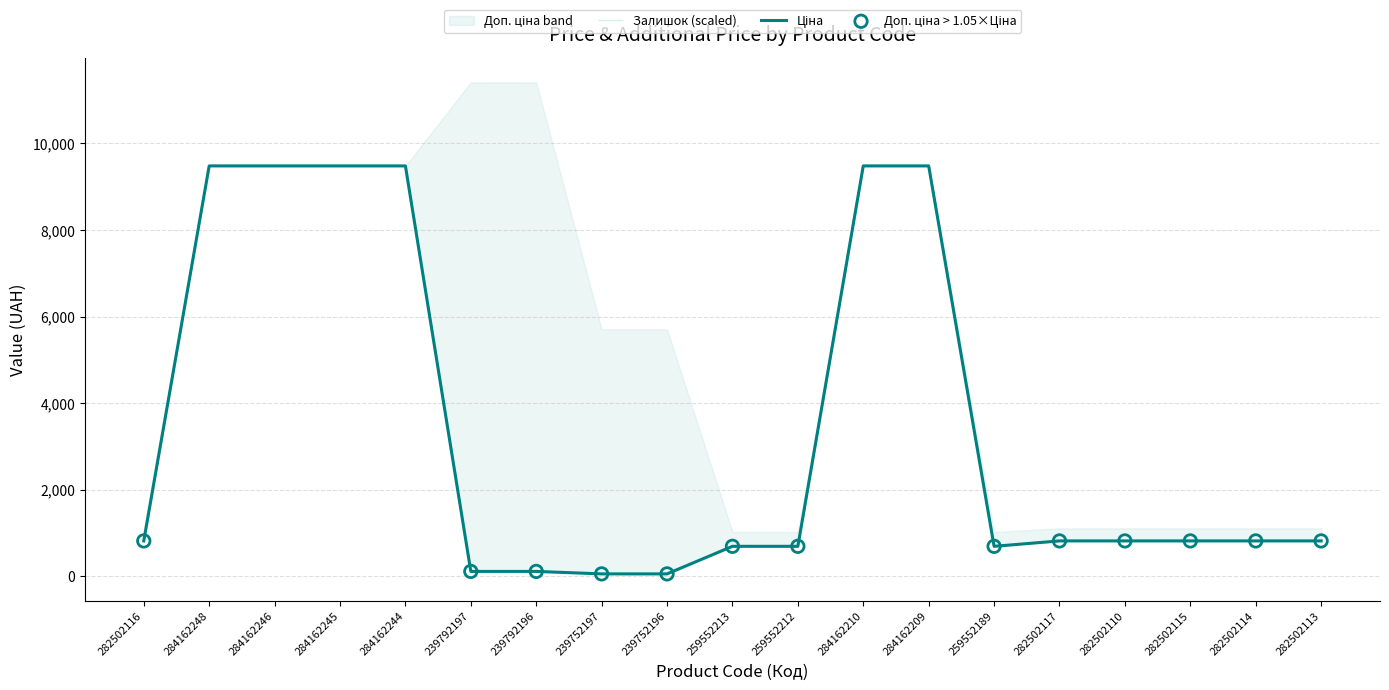

Which series has the largest total across all categories?

Доп. ціна